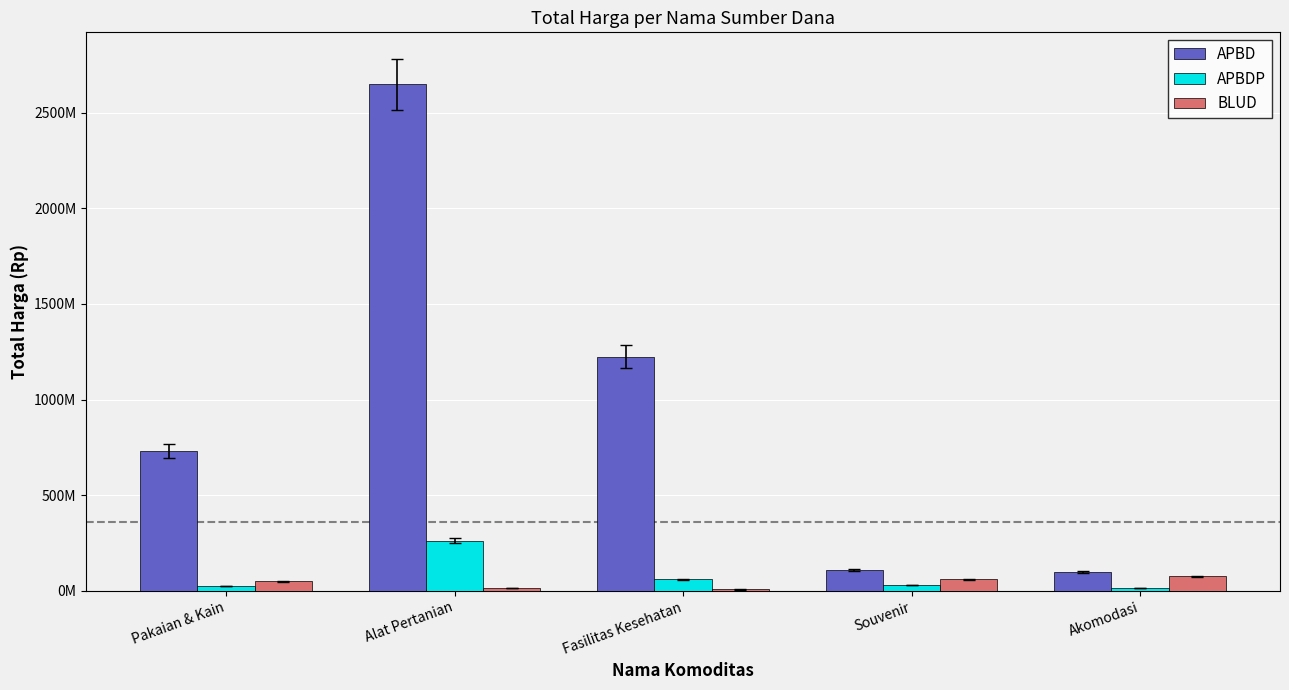

What are all the series names shown in the legend?

APBD, APBDP, BLUD